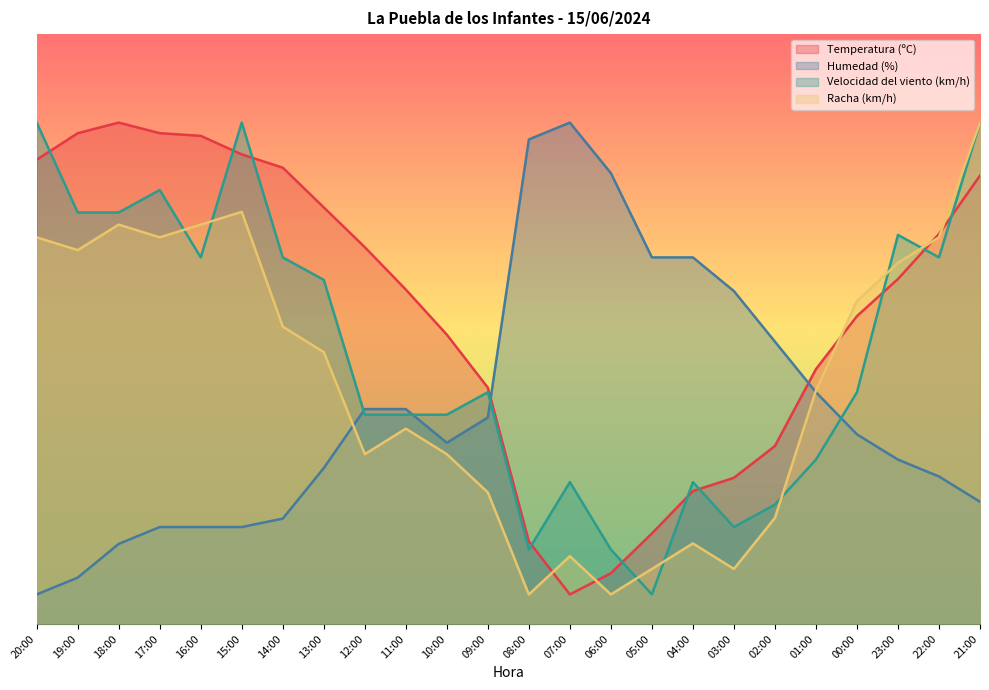

What is the highest value of the Humedad (%) series?

85.0